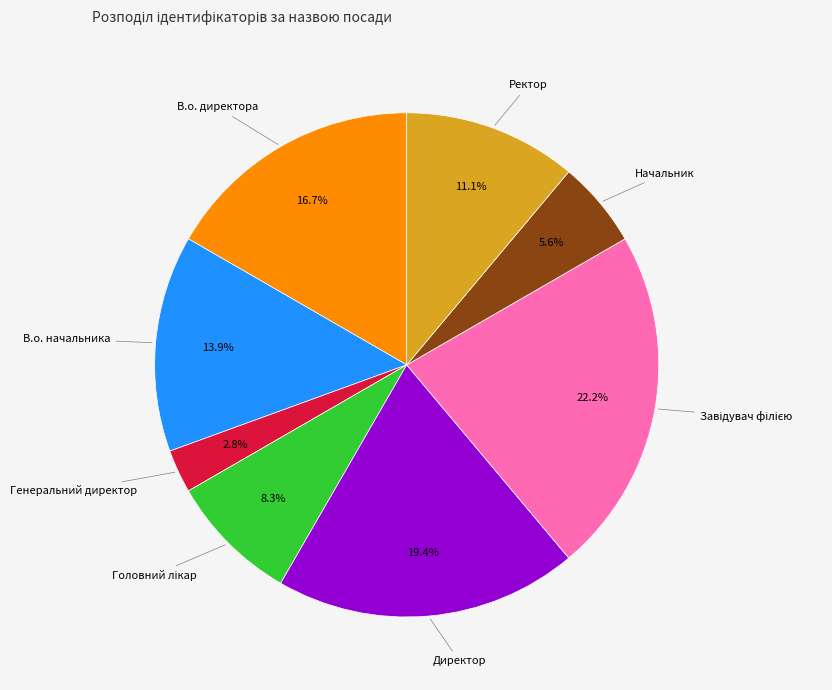

Does any single category account for the majority?

No